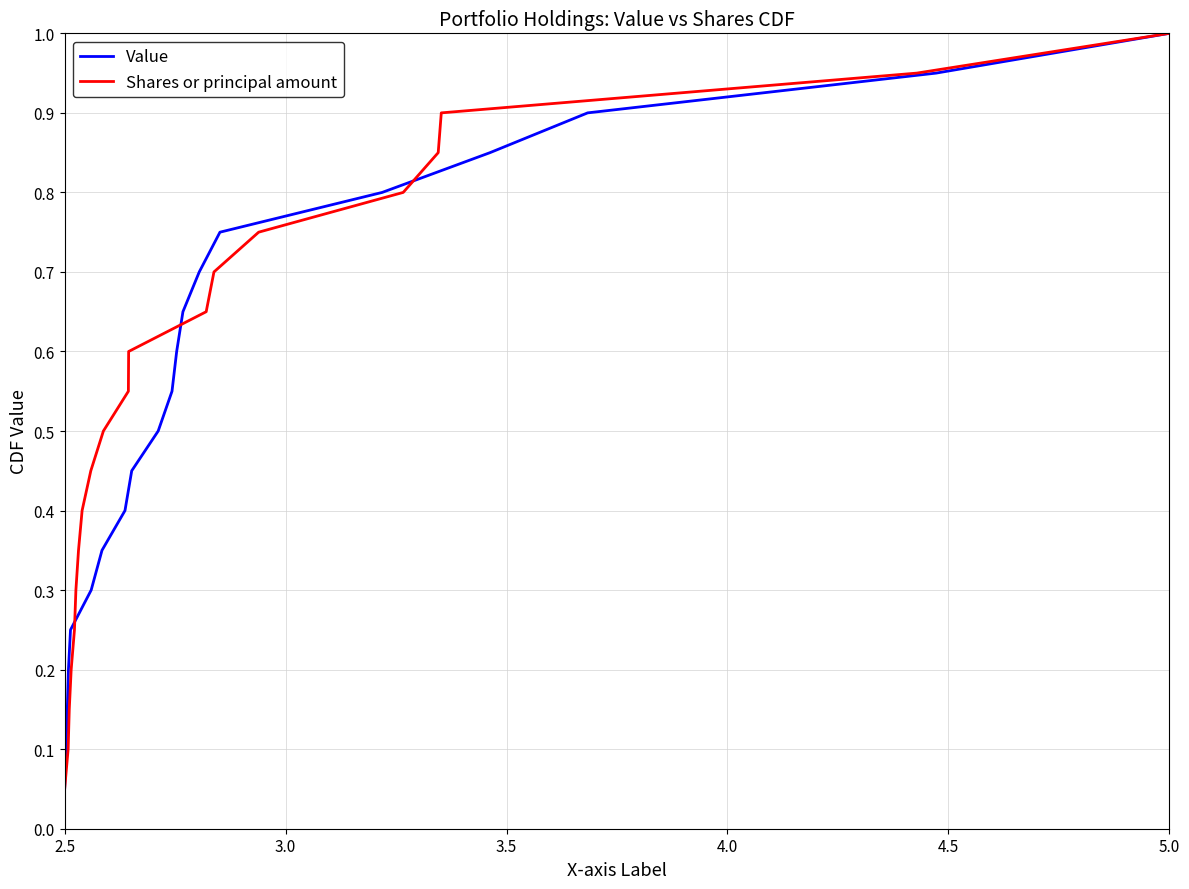

At which label does Value reach its peak?

5.0